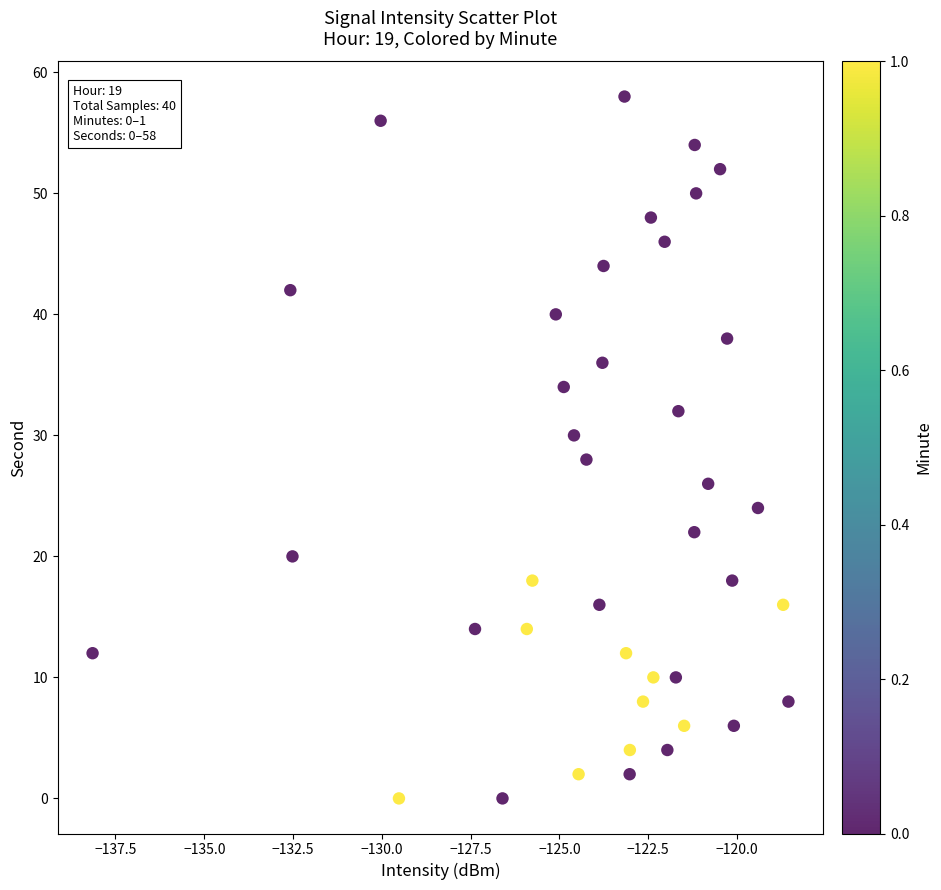

What is the range of Y values (max minus min)?

58